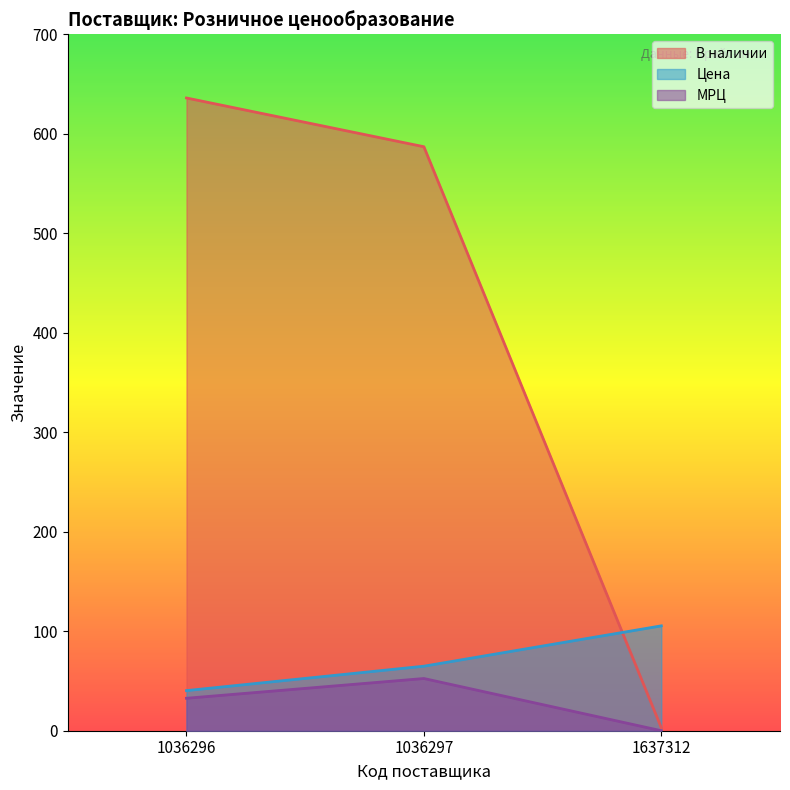

Which series changed the most between 1036297 and 1637312?

В наличии